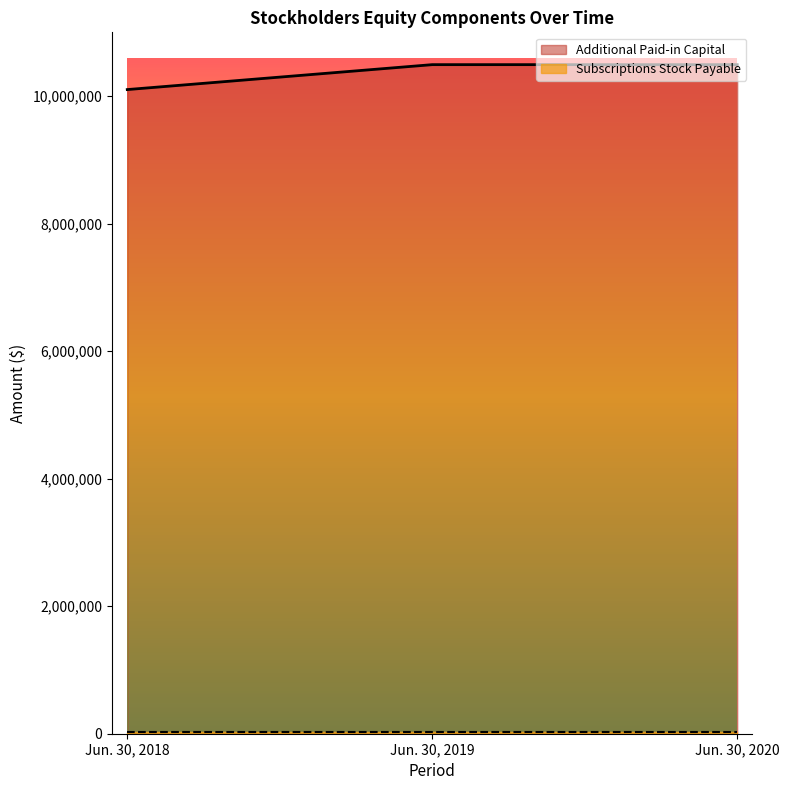

What is the average value?

10362923